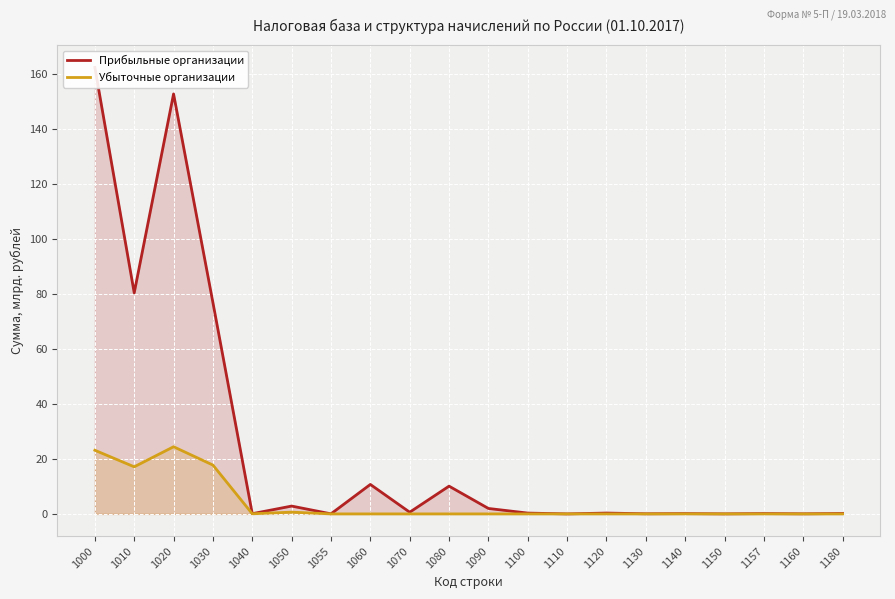

What is the approximate value of Прибыльные организации at 1040?

0.1